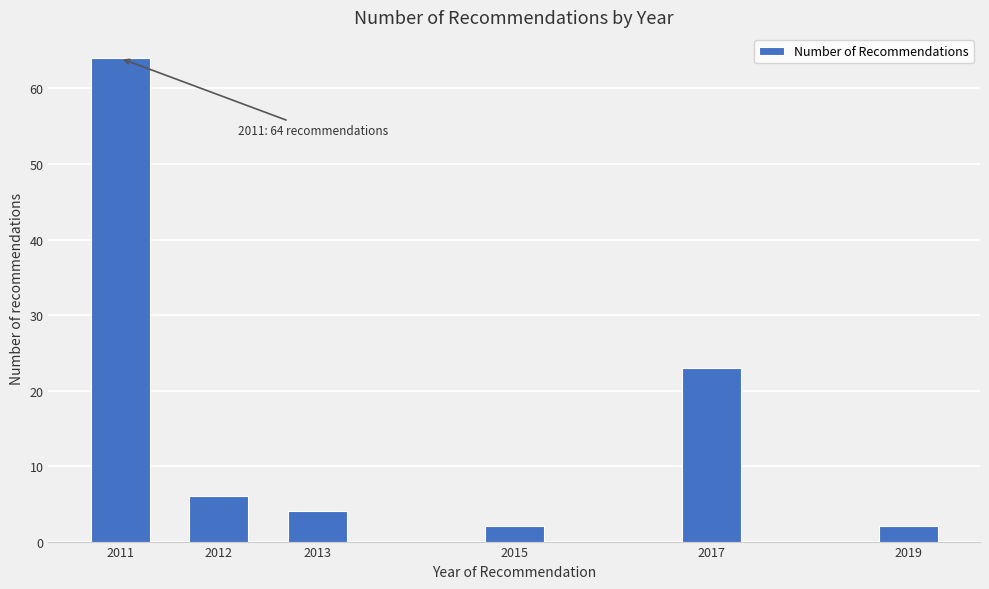

Reading left to right, transcribe all the data shown in this chart.

2011=64	2012=6	2013=4	2015=2	2017=23	2019=2